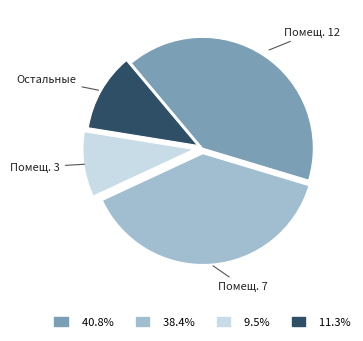

Does any single category account for the majority?

No